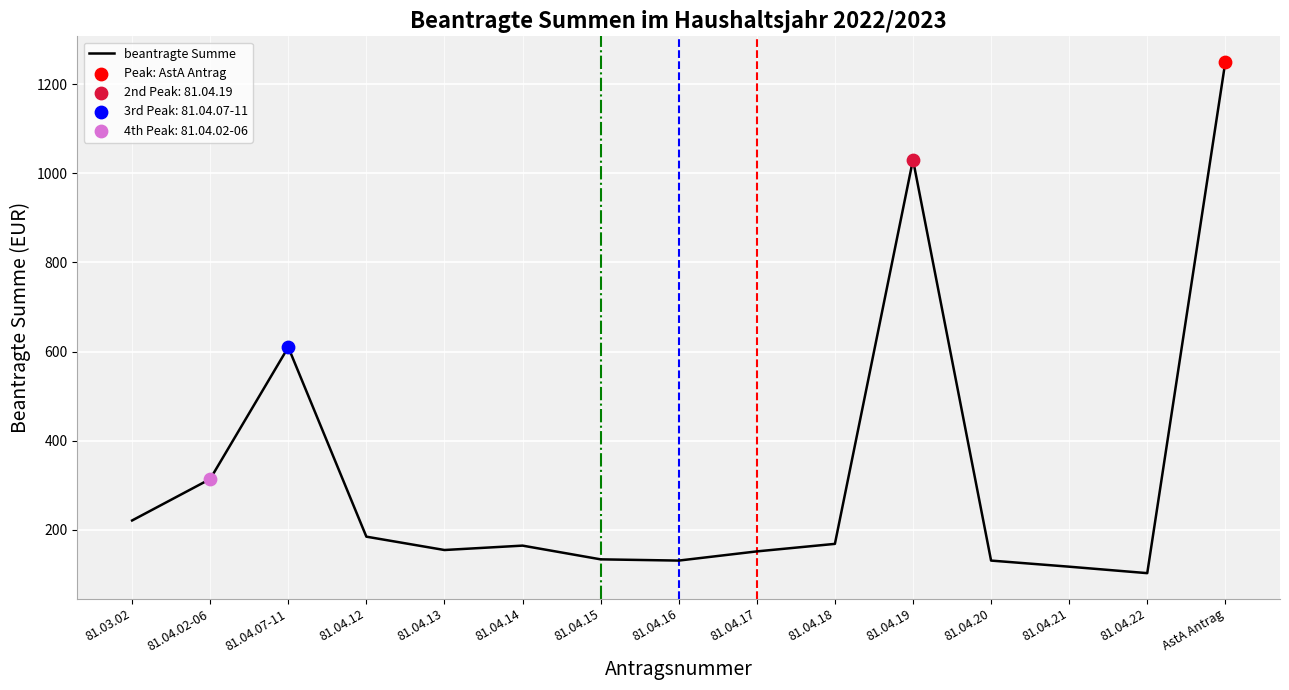

What is the change in value from 81.04.14 to 81.04.21?

-47.3